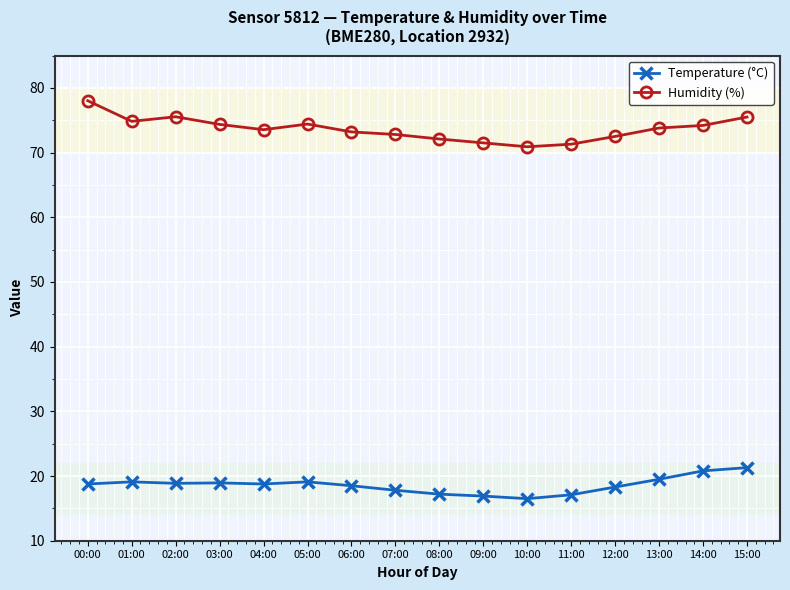

What is the sum of the Humidity (%) values at 00:00 and 13:00?

151.8